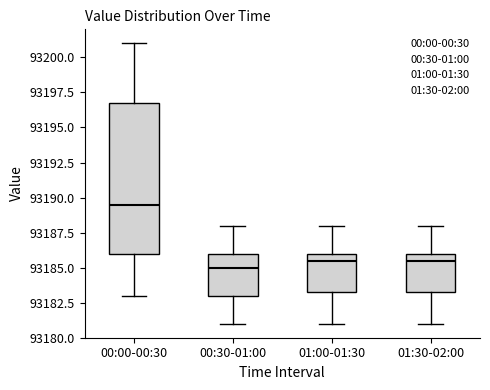

Where does the lower whisker of the box for 00:30-01:00 end on the y-axis? The values are not printed on the chart, so give them approximately, as read against the axis.

93181.0